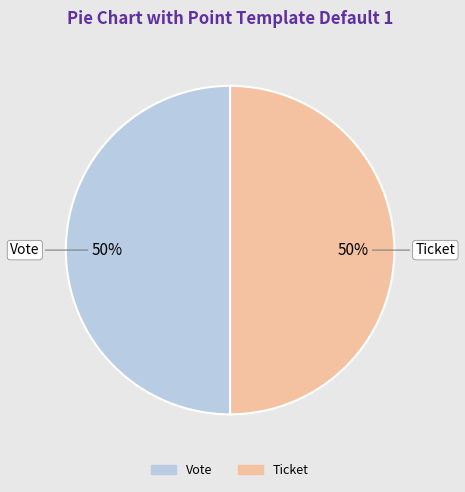

Combined, do Ticket and Vote account for over 50%?

Yes